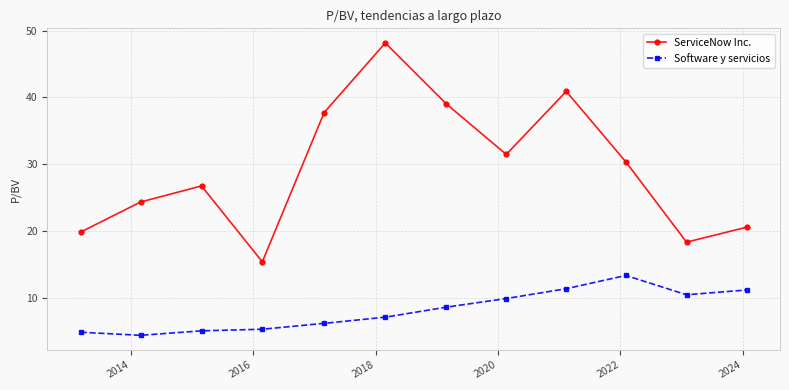

True or false: ServiceNow Inc. and Software y servicios intersect in this chart.

False